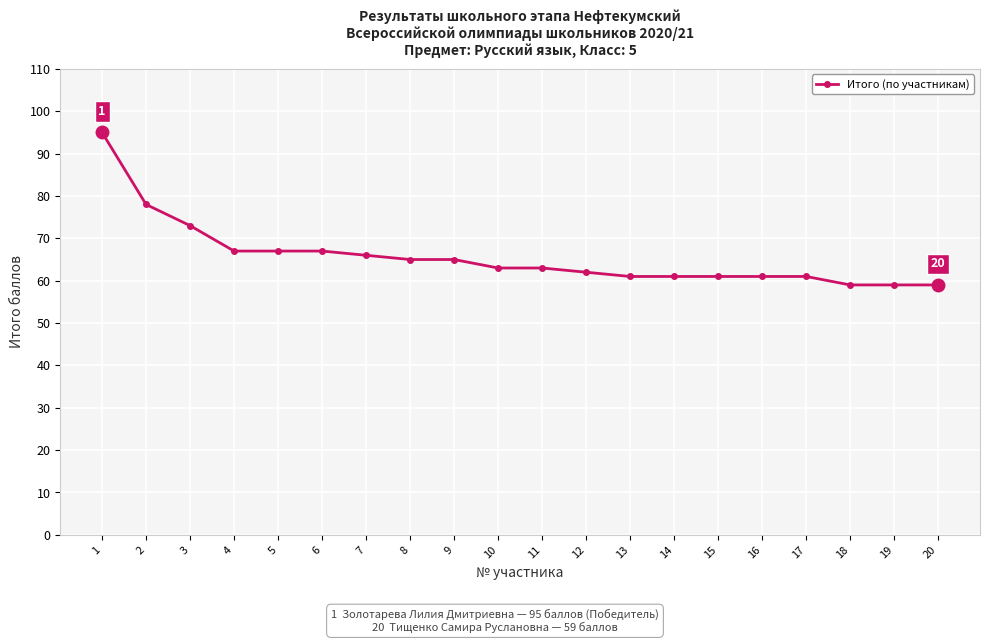

Reading left to right, extract all data points from this chart.

1=95	2=78	3=73	4=67	5=67	6=67	7=66	8=65	9=65	10=63	11=63	12=62	13=61	14=61	15=61	16=61	17=61	18=59	19=59	20=59